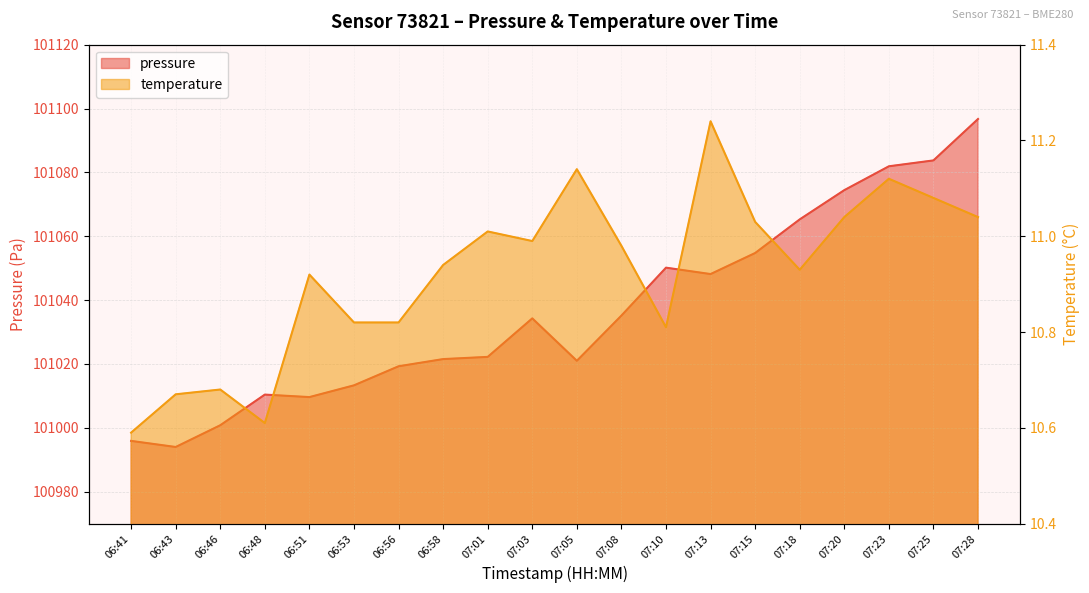

List the series in order of their peak value, lowest first.

temperature, pressure